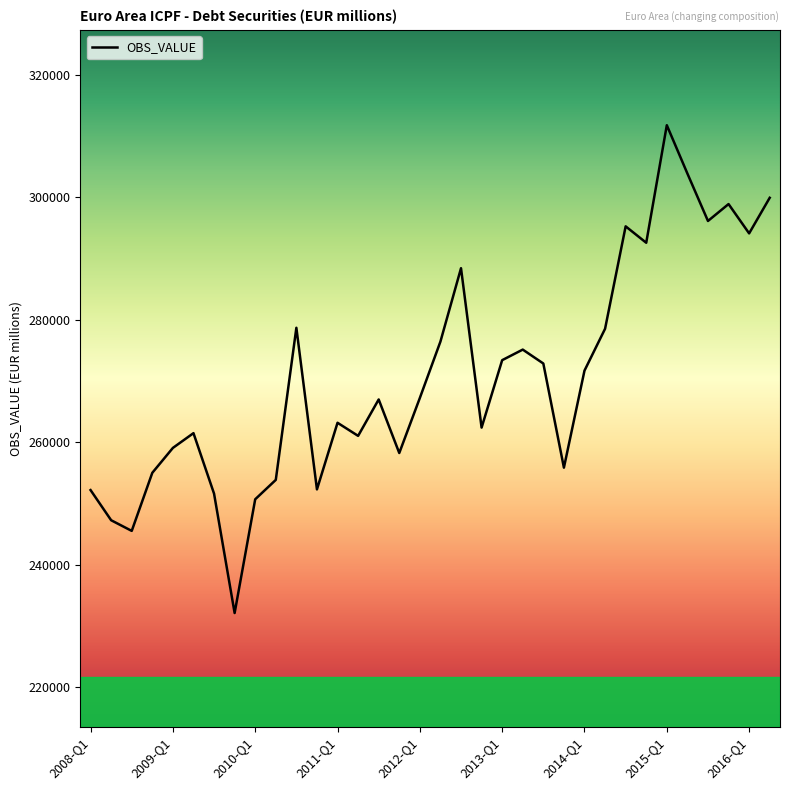

How many lines are shown in the chart?

1